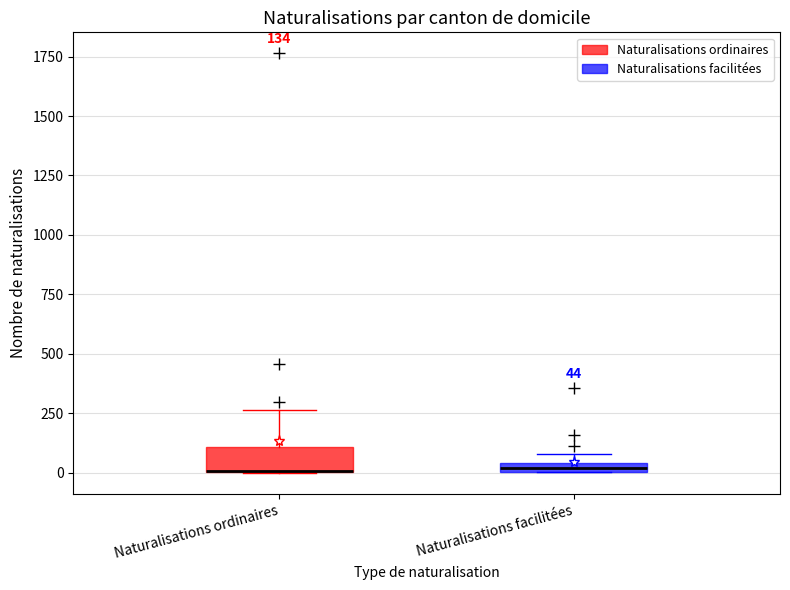

Which box is the tallest, from its lower edge to its upper edge?

Naturalisations ordinaires